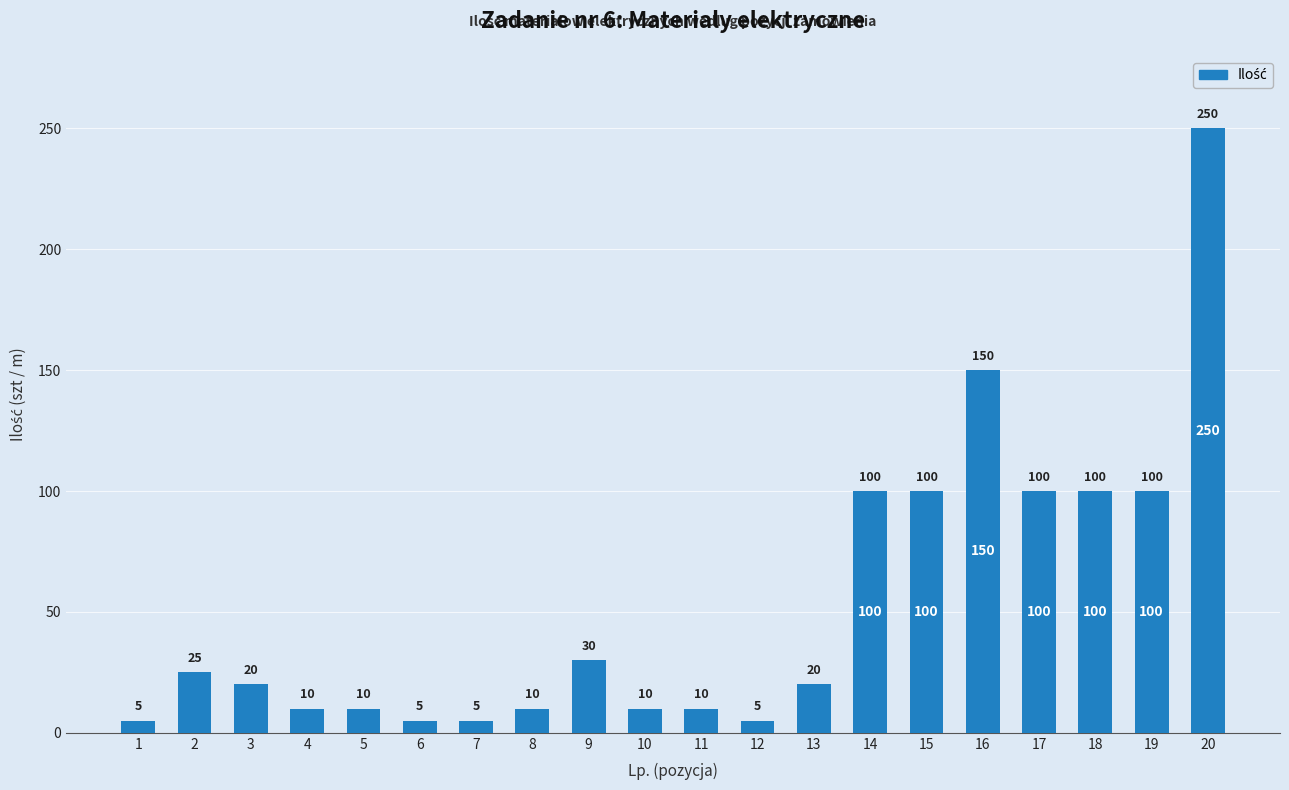

What is the ratio of the value at 5 to the value at 1?

2.0